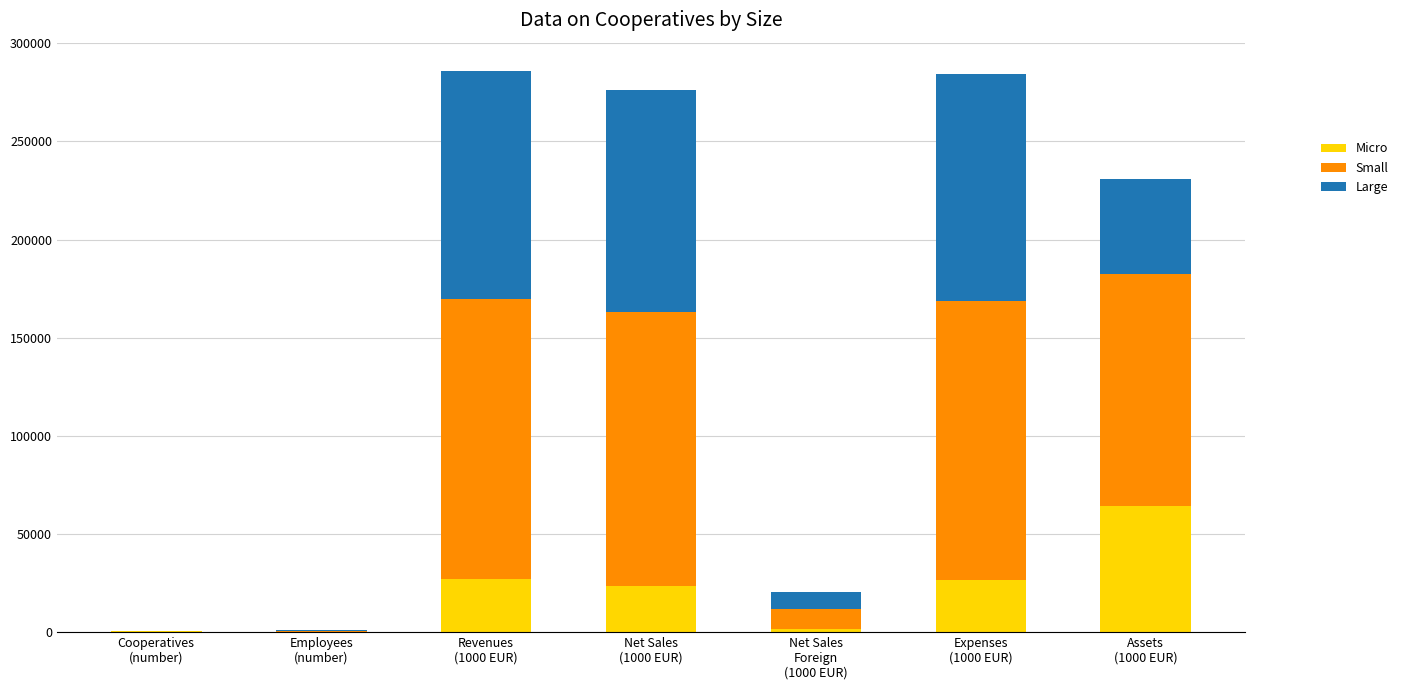

How many data points does each series have?

7